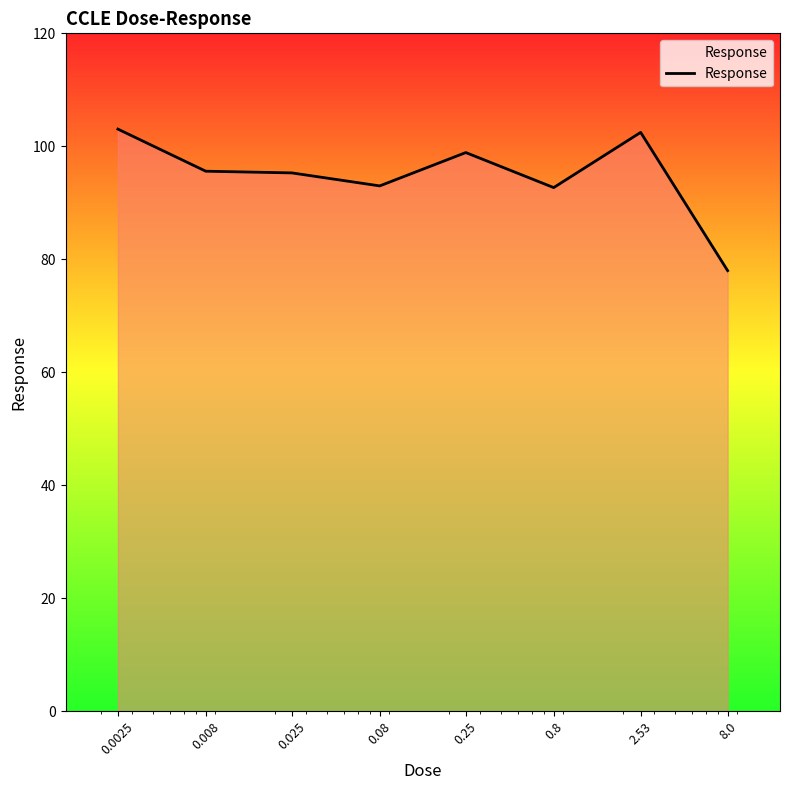

True or false: the data has more than 0 interior local peaks.

True